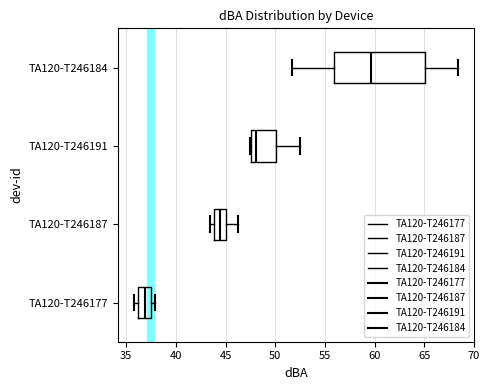

Reading bottom to top, read every box against the x-axis: the position of its median line, the range the box covers, and the ends of its whiskers. The values are not printed on the chart, so give them approximately, as read against the axis.

TA120-T246177: median 37.0, box 36.0 to 37.5, whiskers 36.0 (just left of the box's left edge) to 38.0
TA120-T246187: median 44.5, box 44.0 to 45.0, whiskers 43.5 to 46.5
TA120-T246191: median 48.0, box 47.5 to 50.0, whiskers 47.5 to 52.5
TA120-T246184: median 59.5, box 56.0 to 65.0, whiskers 51.5 to 68.5